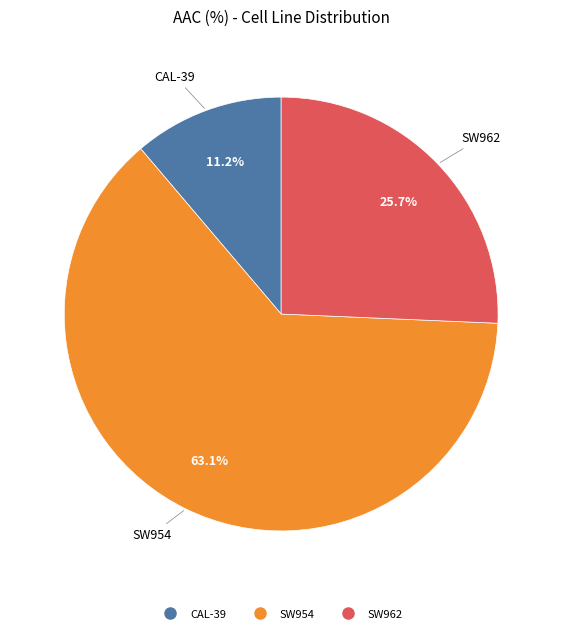

To the nearest percent, what percentage of the pie is SW962?

26%